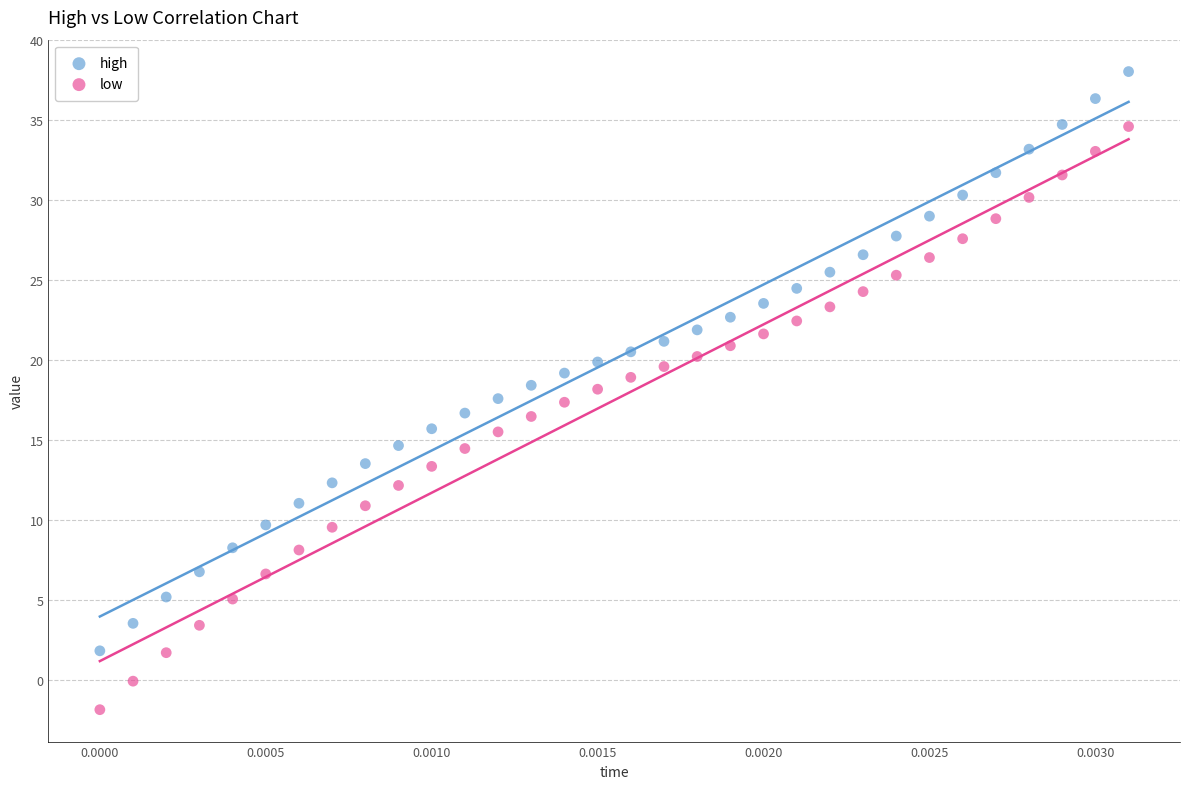

Which series reaches the maximum Y coordinate?

high